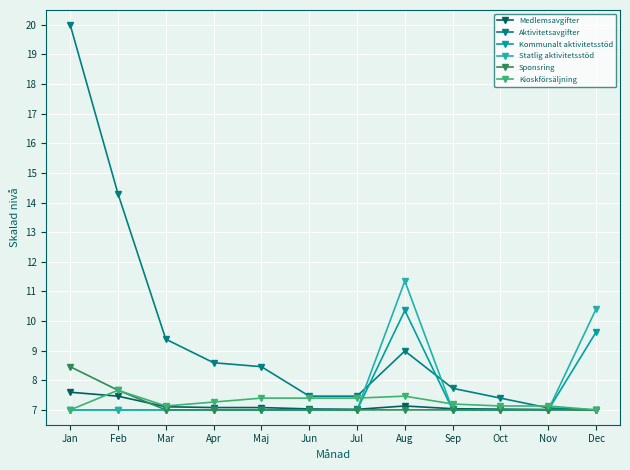

True or false: Aktivitetsavgifter has a value of 7.7 at Sep.

True